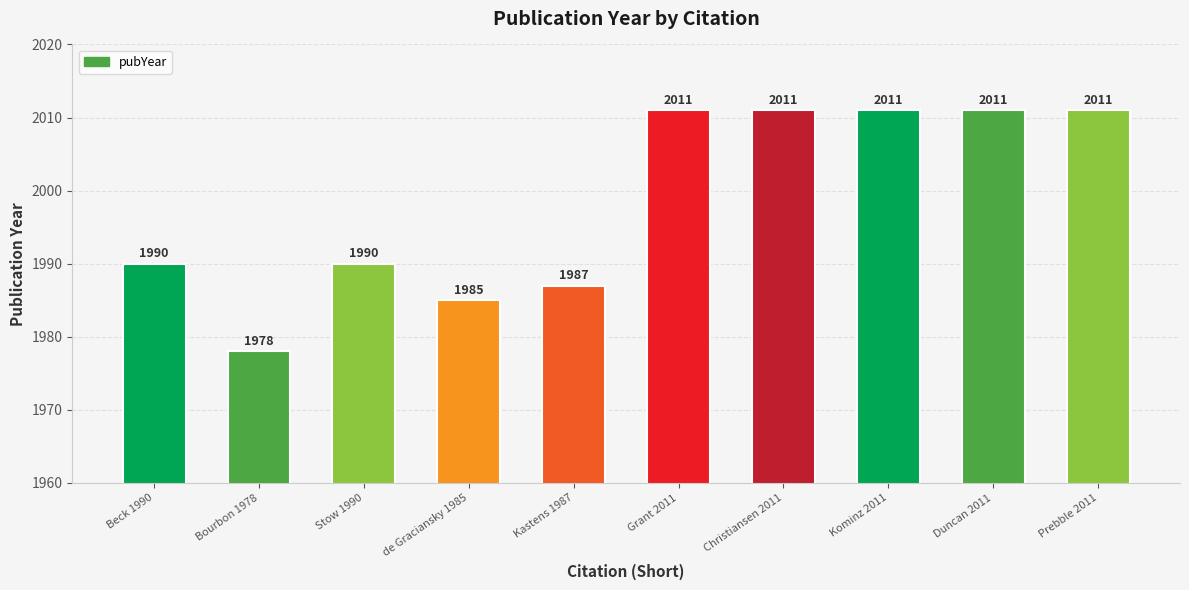

What is the value of the 5th bar from the left?

1987